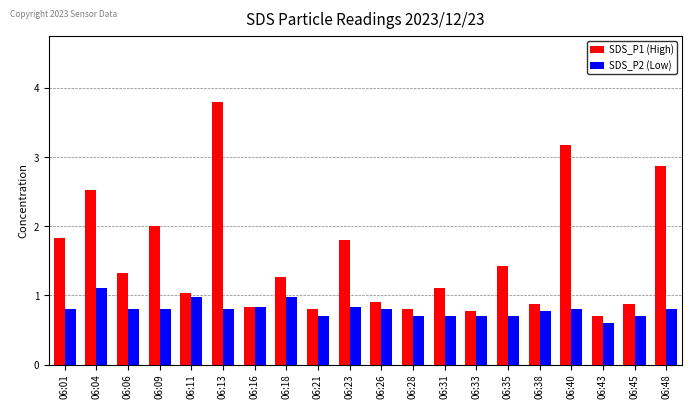

Which series changed the most between 06:11 and 06:18?

SDS_P1 (High)